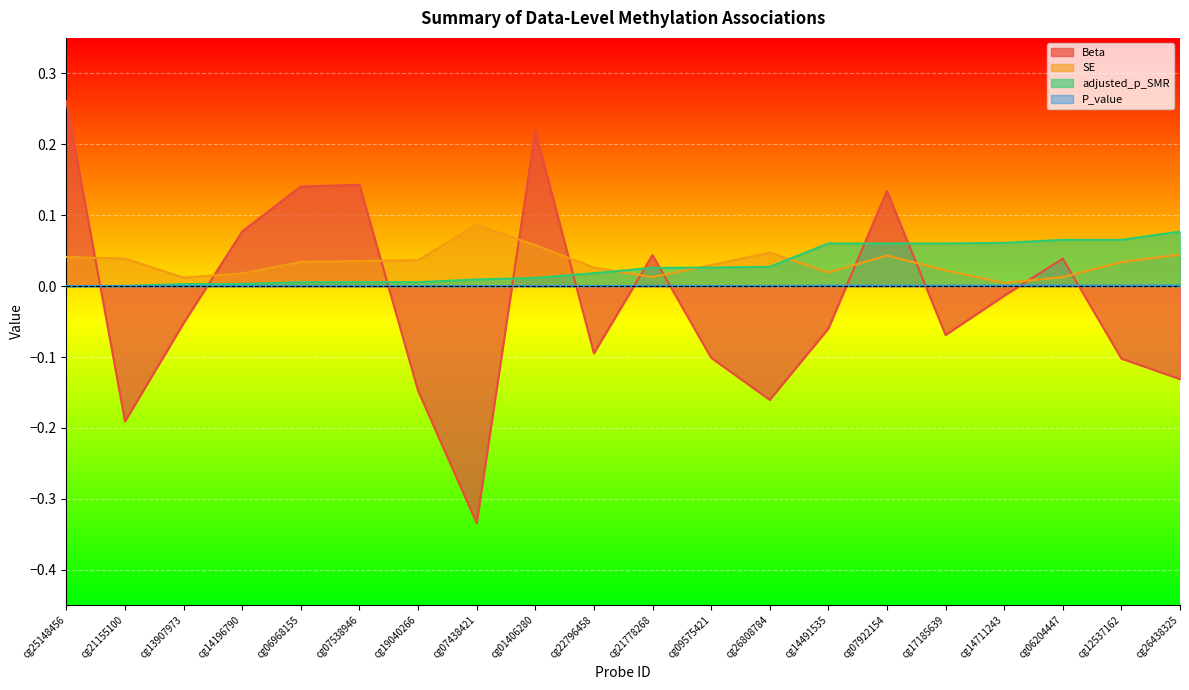

What is the total value across all series at cg06204447?

0.1